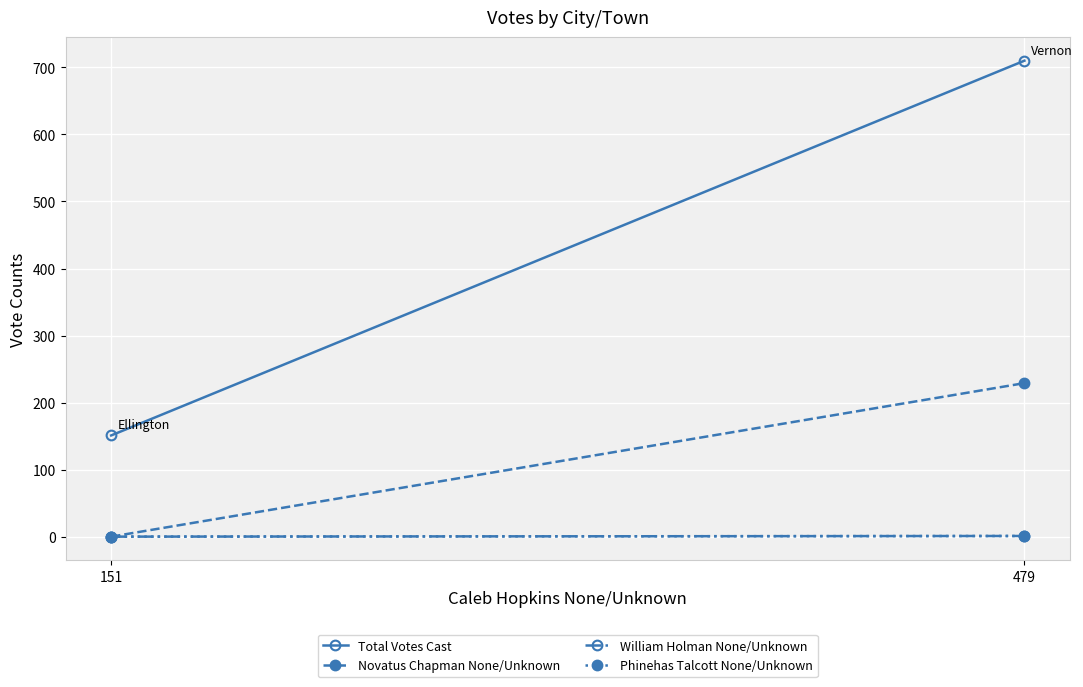

Is it true that Phinehas Talcott None/Unknown equals 0 at 151?

False